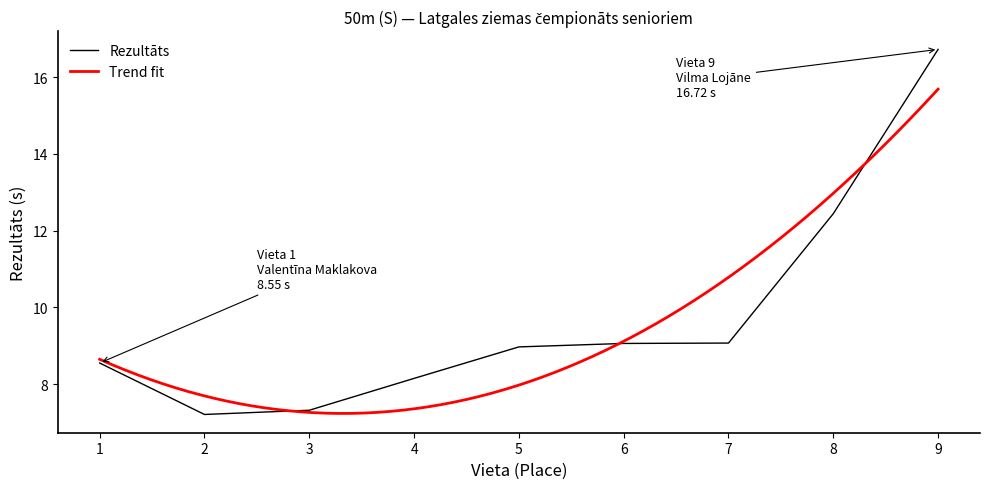

True or false: there are more than 0 points higher than both neighbors.

False